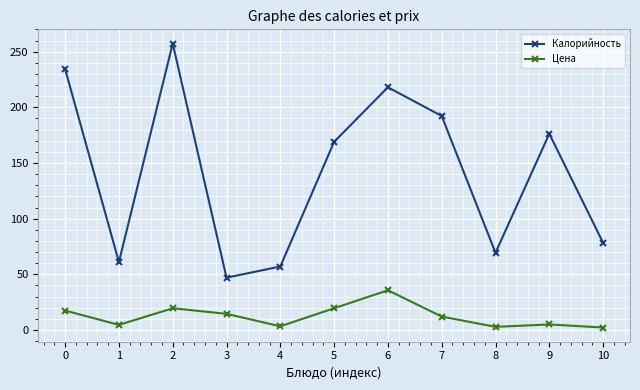

What is the minimum value for Цена?

2.2